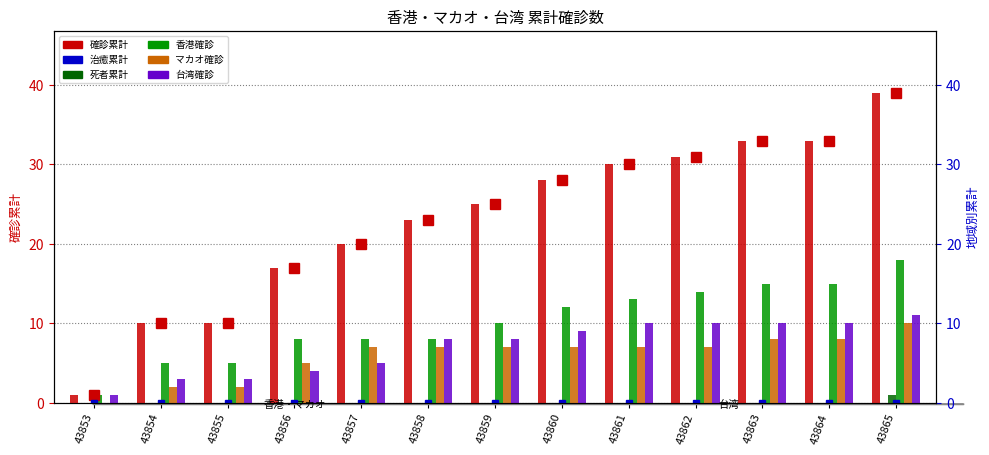

What is the value of the マカオ確診 bar at the 11th from the left?

8